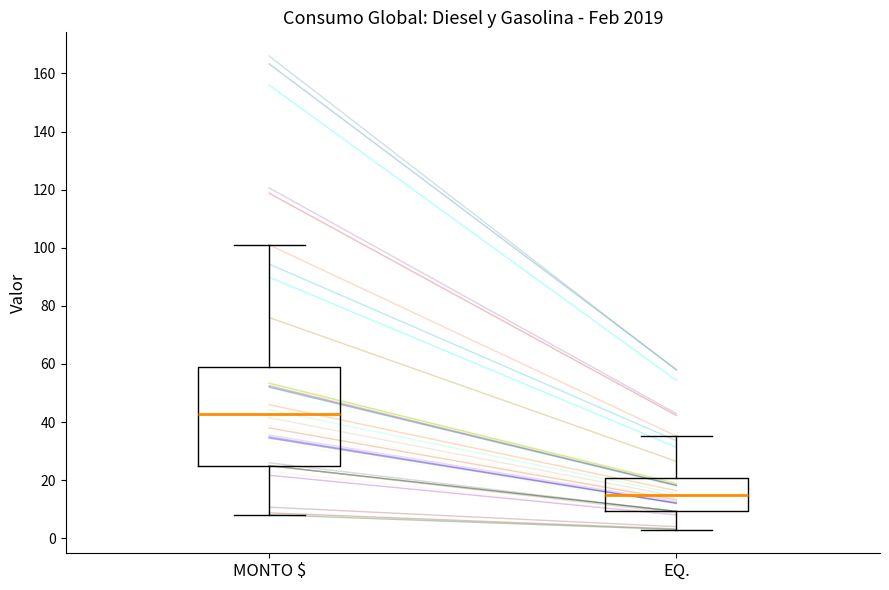

Reading left to right, transcribe this box plot: for each box, give where its median line is, the range the box spans, and where its two whiskers end, as read against the y-axis. The values are not printed on the chart, so give them approximately, as read against the axis.

MONTO $: median 42, box 26 to 60, whiskers 8 to 102
EQ.: median 14, box 10 to 20, whiskers 4 to 36